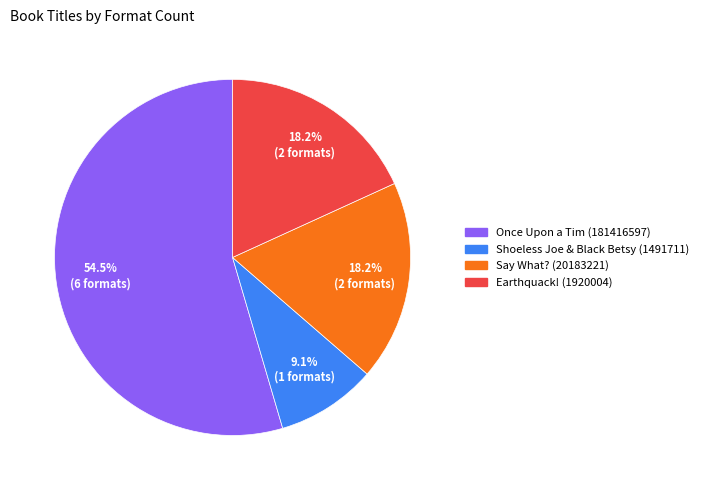

How many segments does this pie chart have?

4